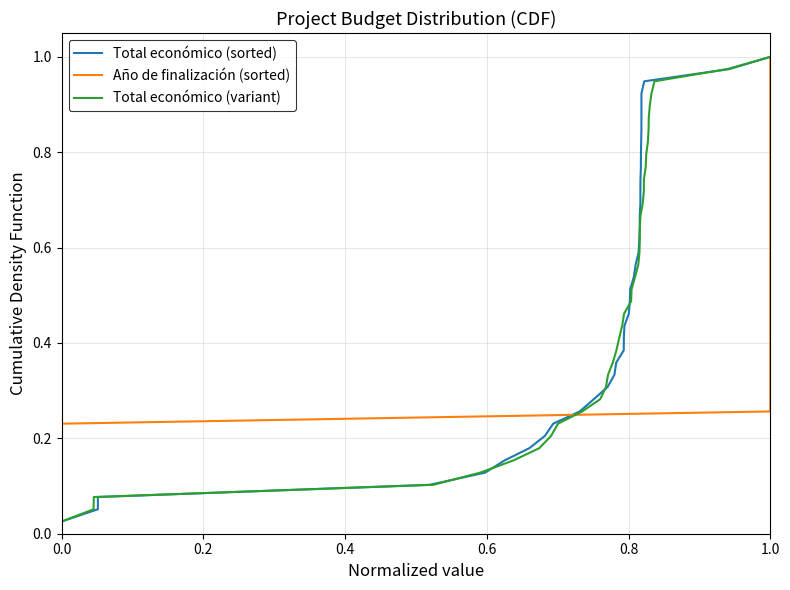

Which series has the largest total across all categories?

Total económico (sorted)